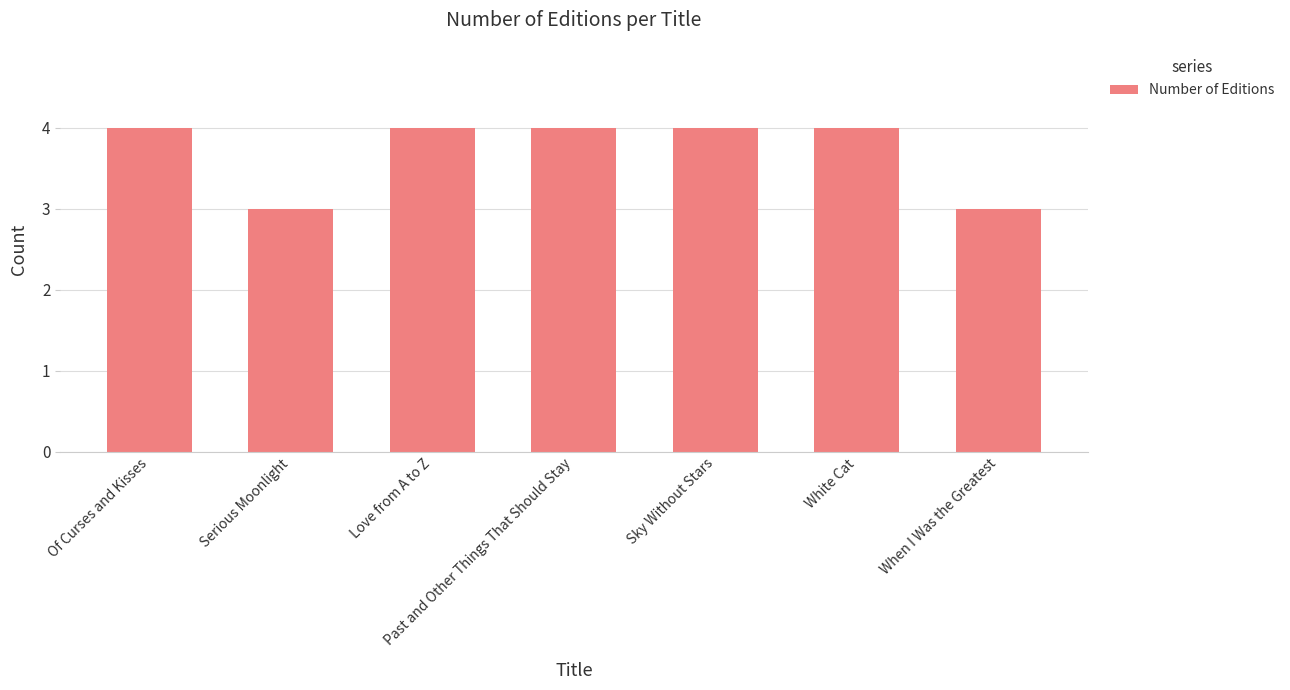

What is the label of the 1st bar from the left?

Of Curses and Kisses